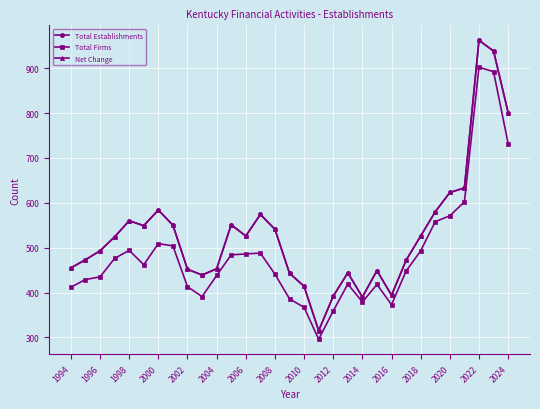

True or false: Net Change and Total Firms cross at least once.

False